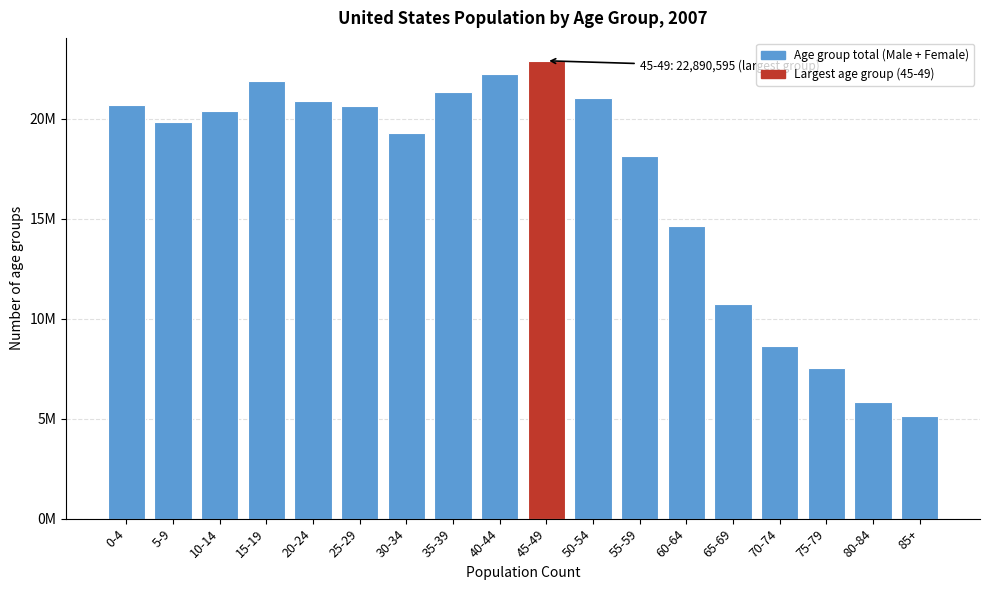

Does the chart contain any negative values?

No